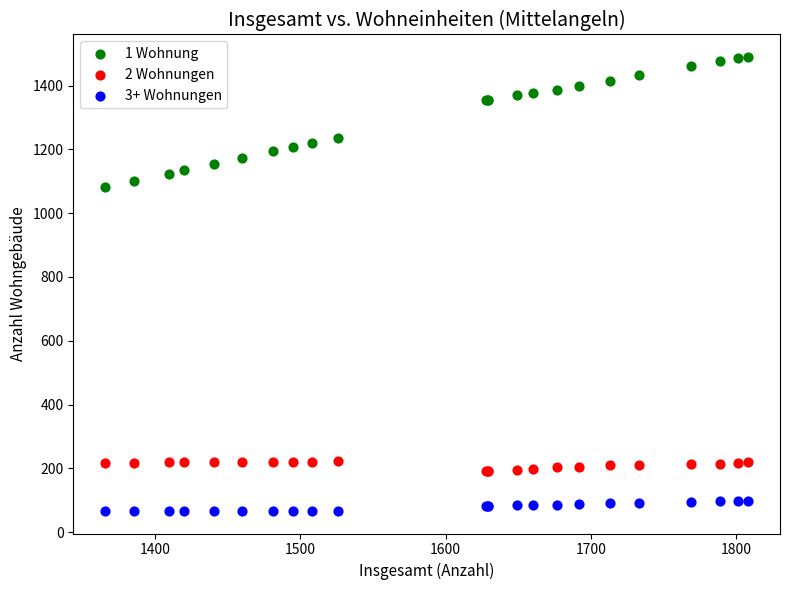

Which series has the widest spread of Y values?

1 Wohnung